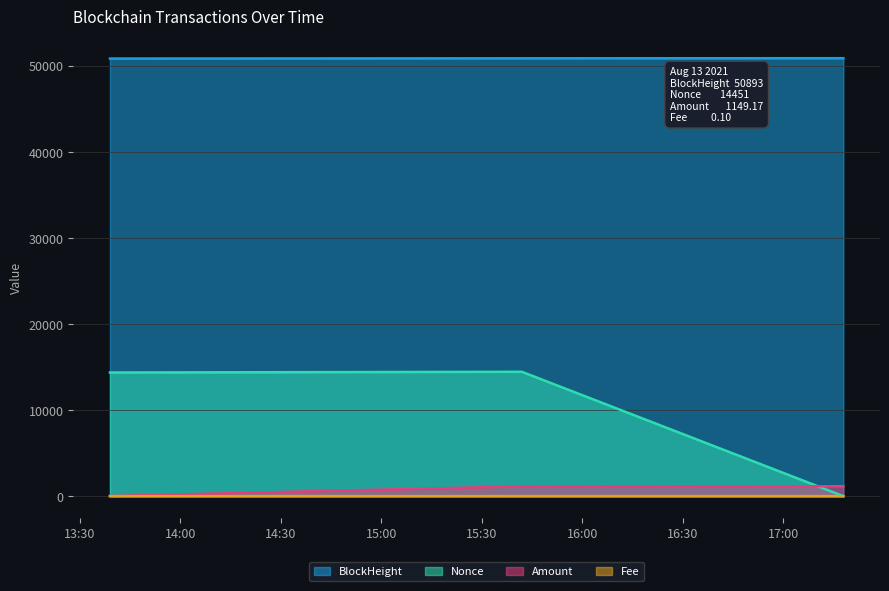

Reading left to right, list all the values displayed in this chart.

BlockHeight: 50853.0	50881.0	50893.0
Nonce: 14366.0	14451.0	0.0
Amount: 11.0	1139.3	1149.2
Fee: 0.0	0.0	0.1